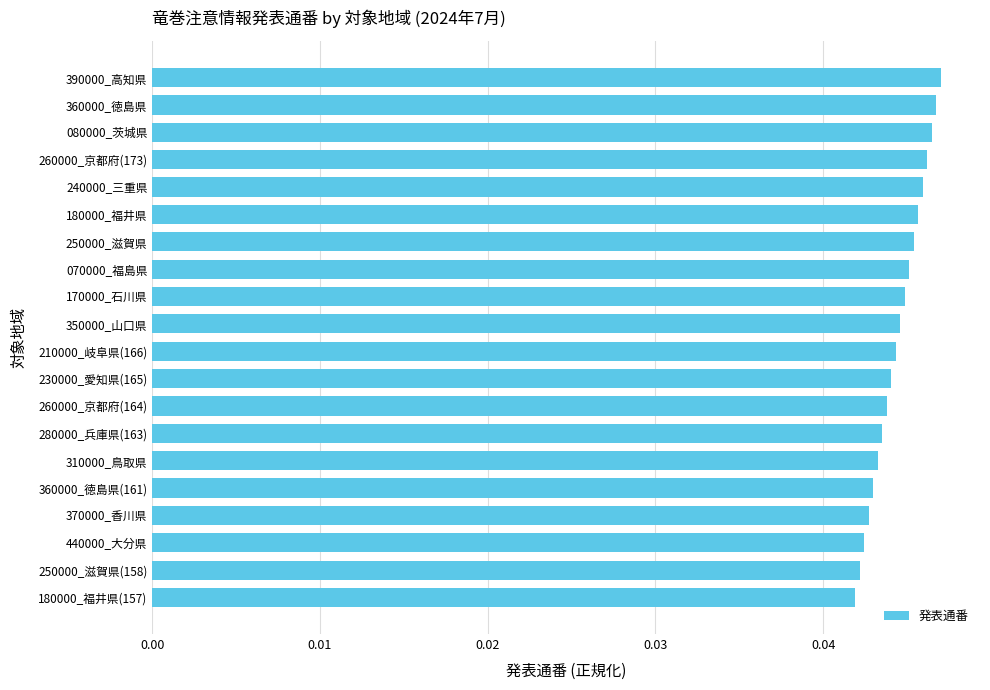

What is the sum of all values?

0.9